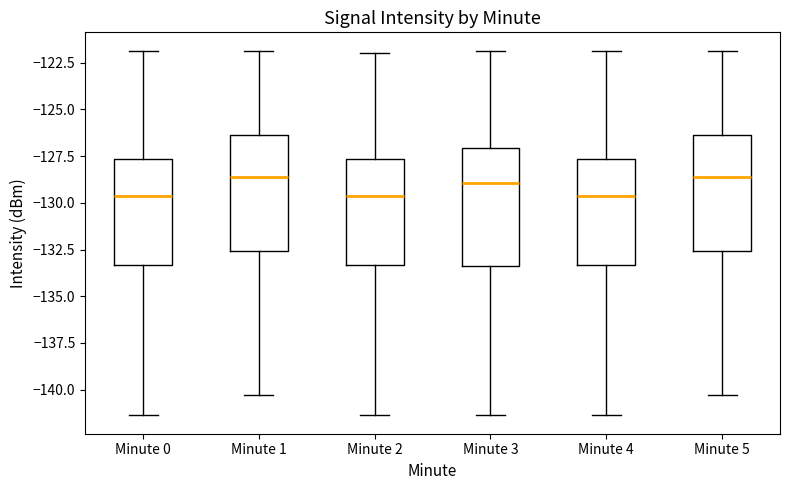

Where does the median line of the box for Minute 4 sit on the y-axis? The values are not printed on the chart, so give them approximately, as read against the axis.

-129.5